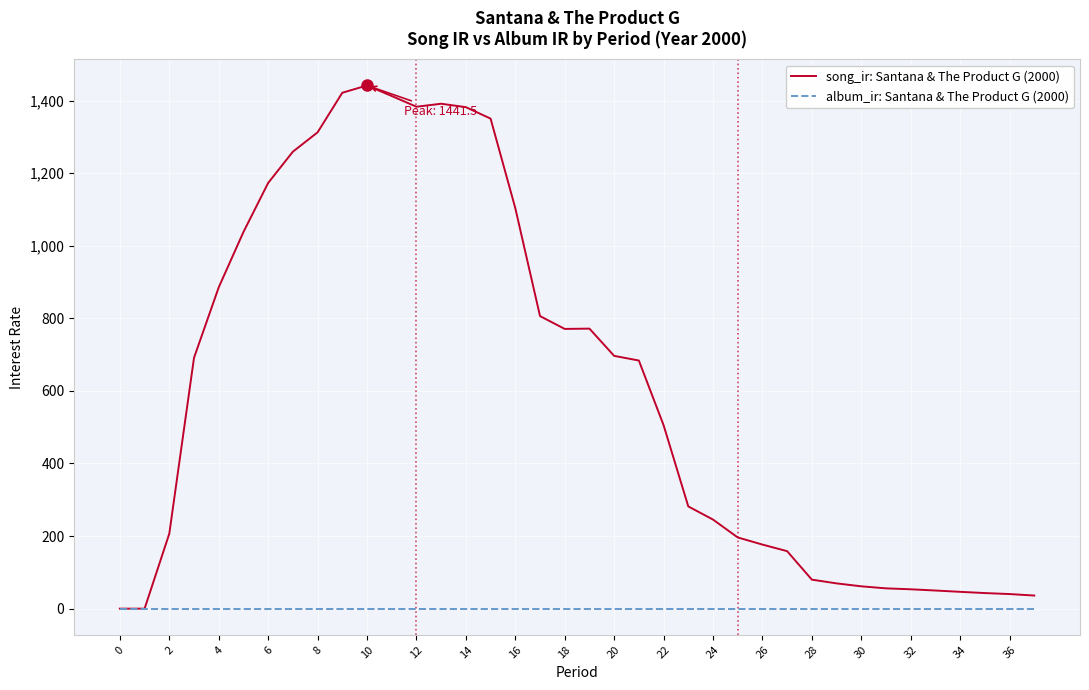

What is the greatest value displayed?

1441.5